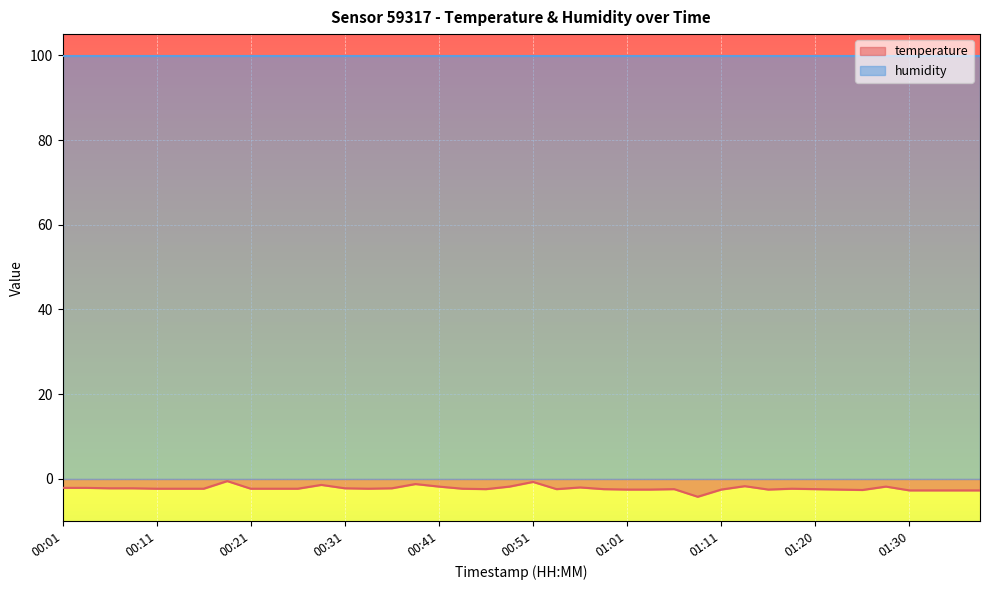

Rank the categories by value from highest to lowest.

00:19, 00:51, 00:38, 00:29, 01:13, 00:41, 00:49, 01:28, 00:56, 00:01, 00:04, 00:06, 00:09, 00:31, 00:36, 00:11, 00:14, 00:16, 00:21, 00:23, 00:26, 00:34, 00:44, 01:18, 00:46, 00:53, 00:58, 01:06, 01:20, 01:01, 01:03, 01:11, 01:15, 01:23, 01:25, 01:30, 01:32, 01:35, 01:37, 01:08